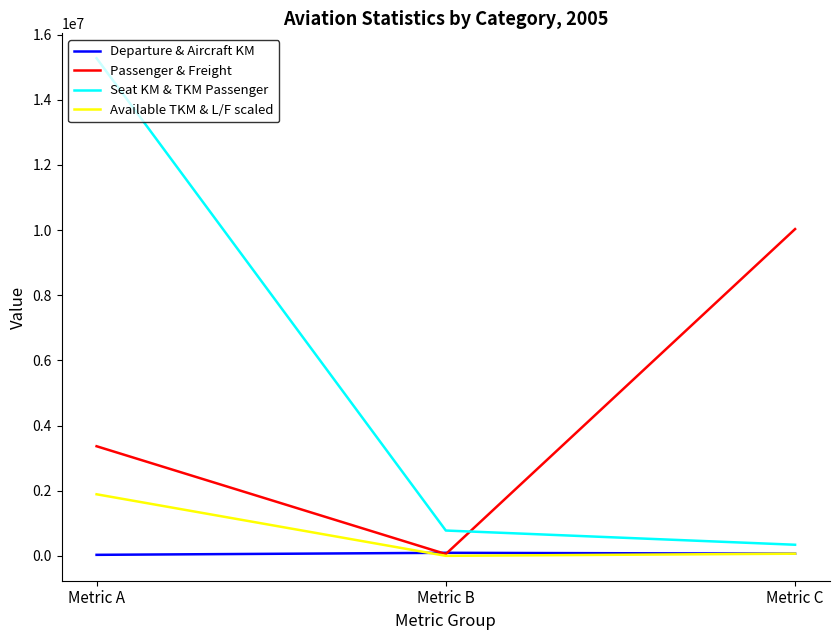

Which series has the largest range (max minus min)?

Seat KM & TKM Passenger